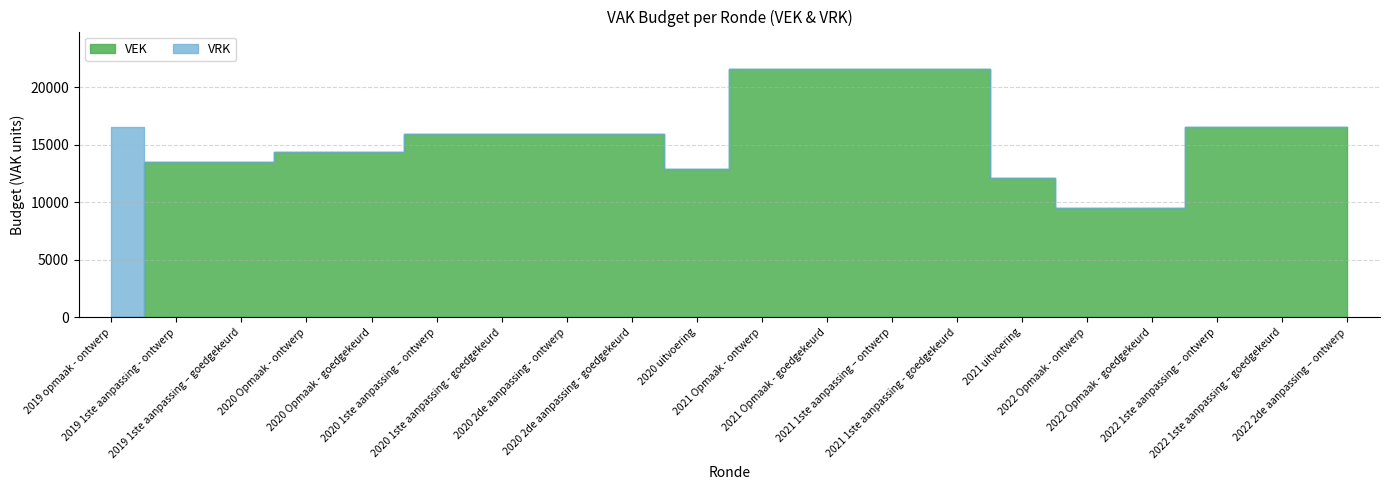

Does the chart display data point markers on the line(s)?

No